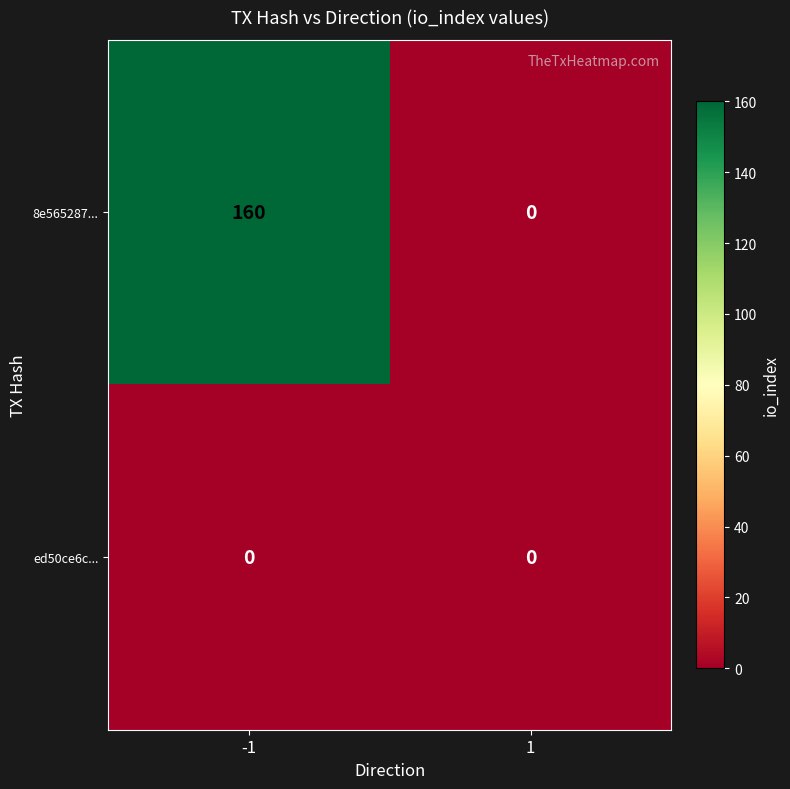

How many data points does each series have?

2